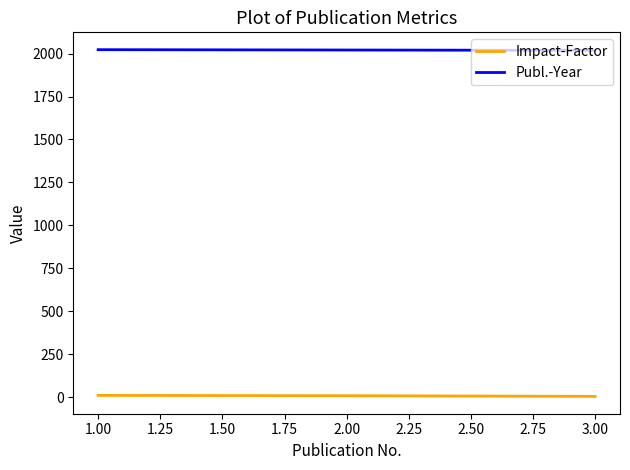

Rank the series by their maximum value, from lowest to highest.

Impact-Factor, Publ.-Year